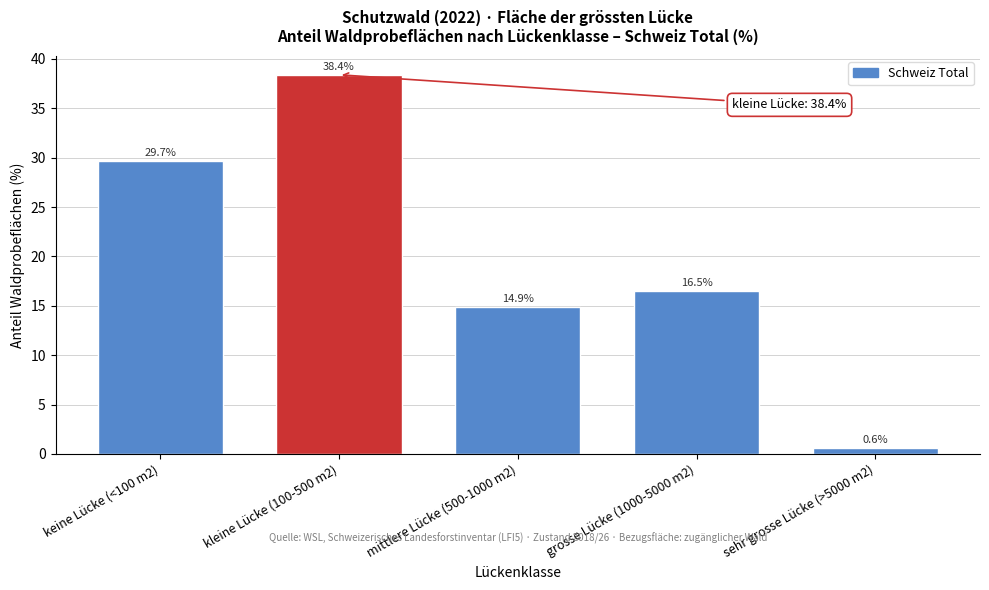

Reading left to right, extract all data points from this chart.

keine Lücke (<100 m2)=29.7	kleine Lücke (100-500 m2)=38.4	mittlere Lücke (500-1000 m2)=14.9	grosse Lücke (1000-5000 m2)=16.5	sehr grosse Lücke (>5000 m2)=0.6